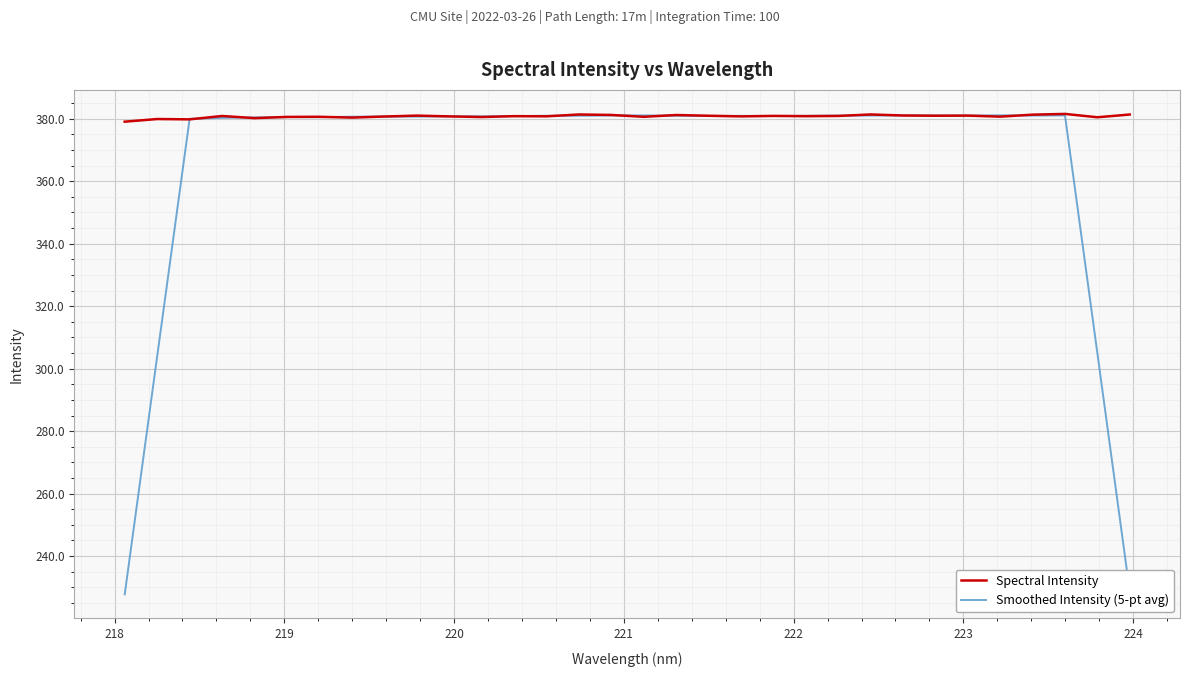

In Spectral Intensity, how many points are higher than both neighbors (excluding endpoints)?

11